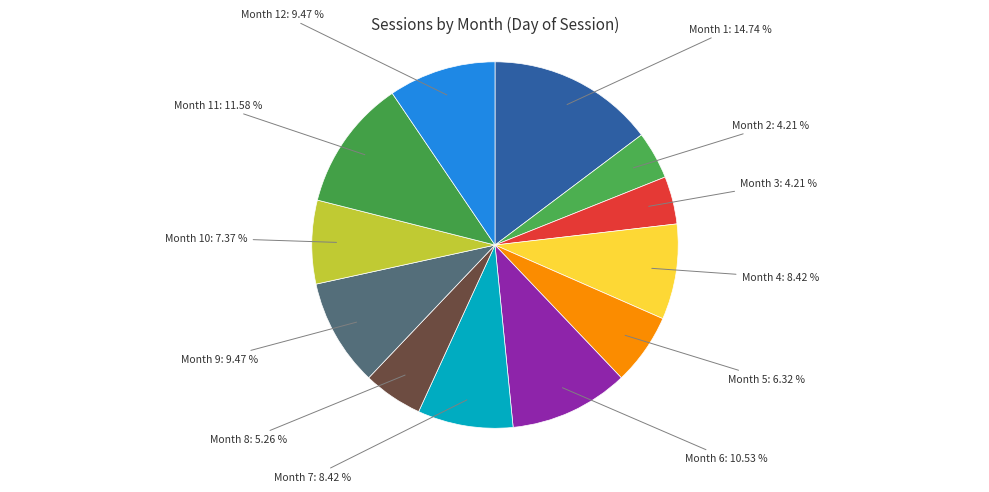

Which category has the biggest portion of the pie?

Month 1